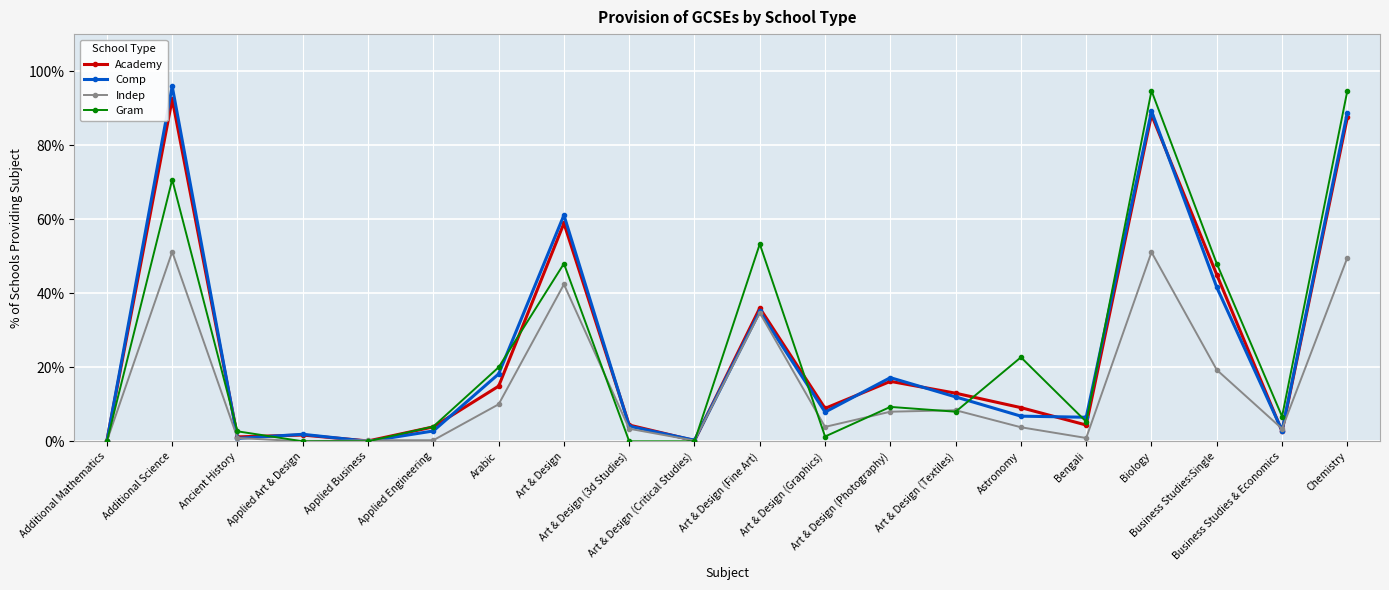

What is the label of the 6th point from the left?

Applied Engineering